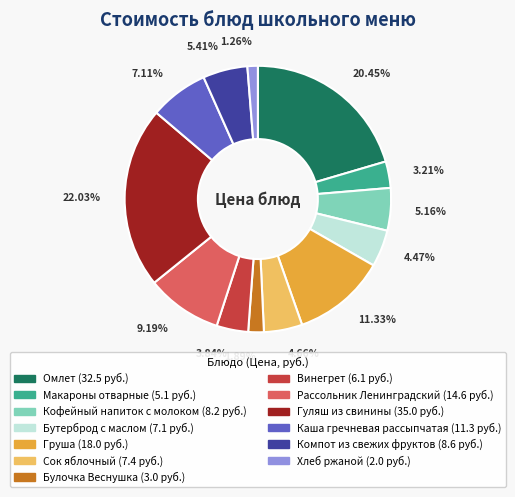

How many segments does this pie chart have?

13